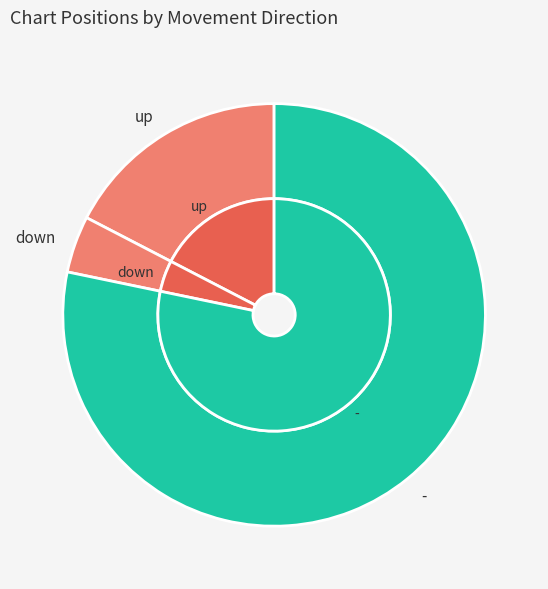

Rank the categories by value from lowest to highest.

down, up, -